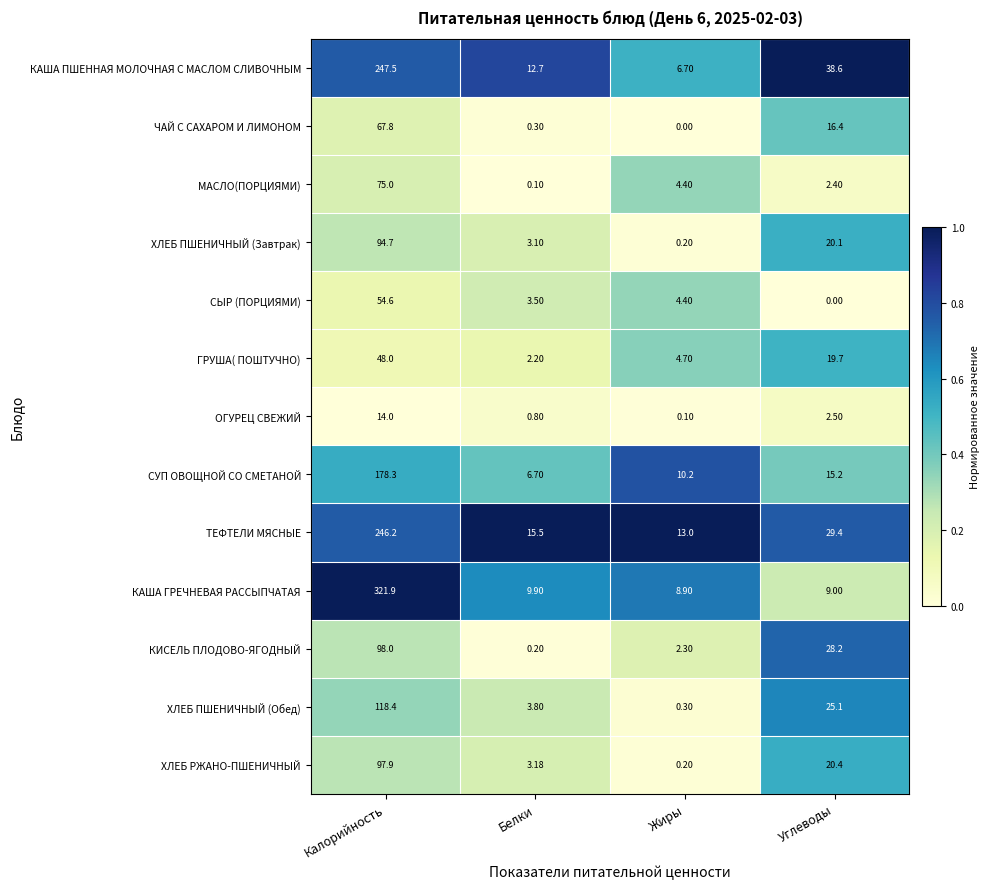

Which label corresponds to the largest value in the chart?

Калорийность